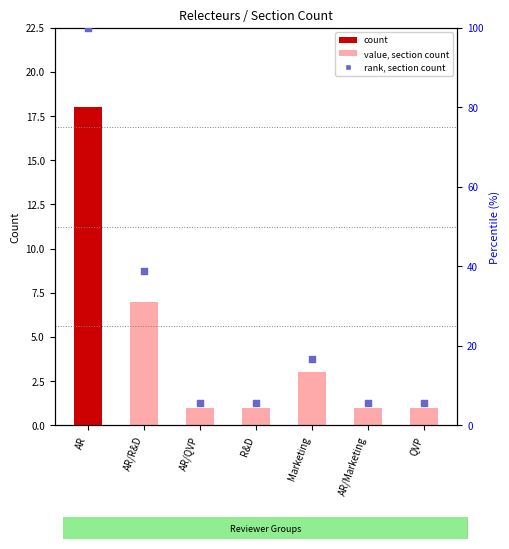

At which category is the sum across all series the highest?

AR